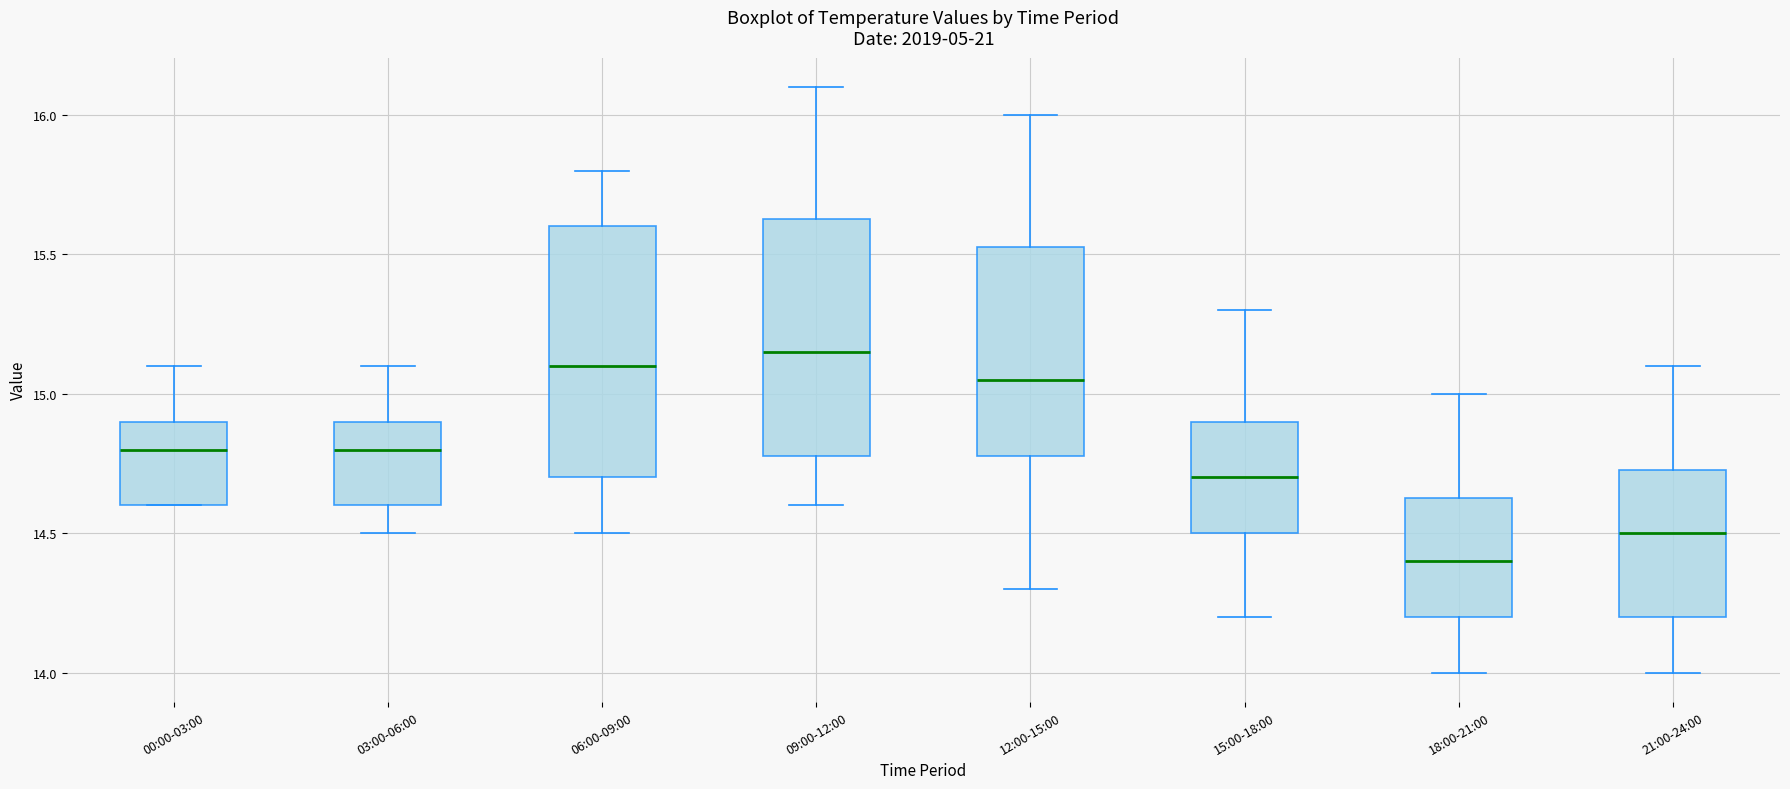

Where does the lower whisker of the box for 09:00-12:00 end on the y-axis? The values are not printed on the chart, so give them approximately, as read against the axis.

14.60